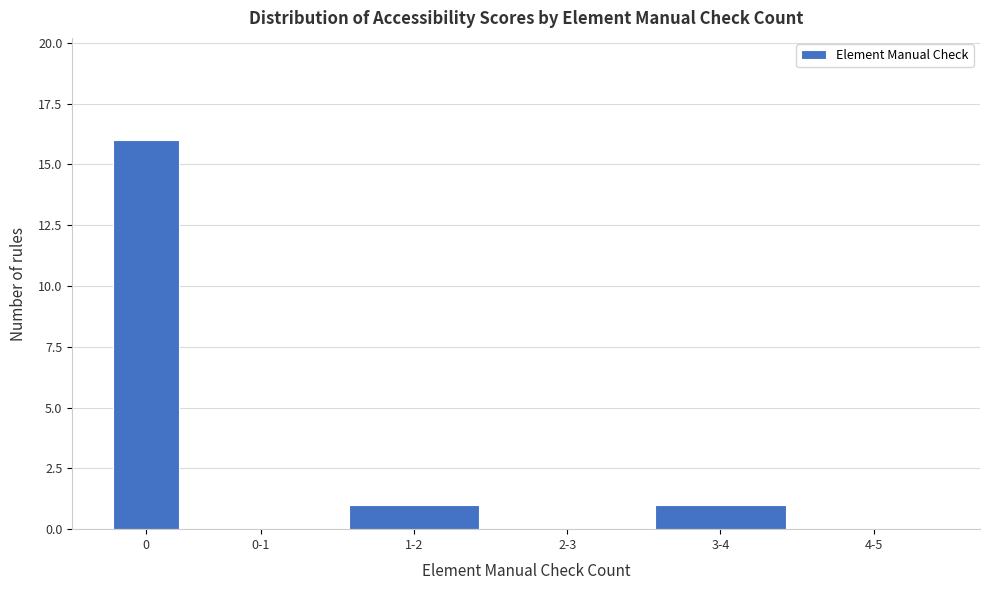

Reading right to left, list all the values displayed in this chart.

4-5=0	3-4=1	2-3=0	1-2=1	0-1=0	0=16